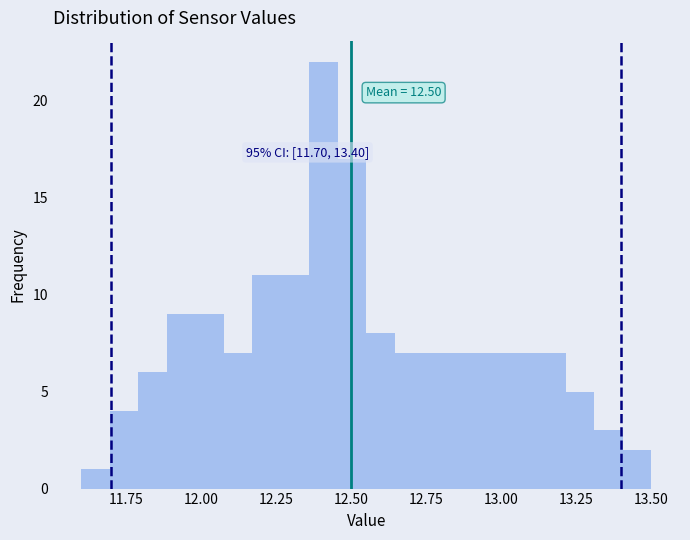

Around what value on the x-axis is the tallest bar? Give the approximate position of its centre, as read against the axis.

12.40